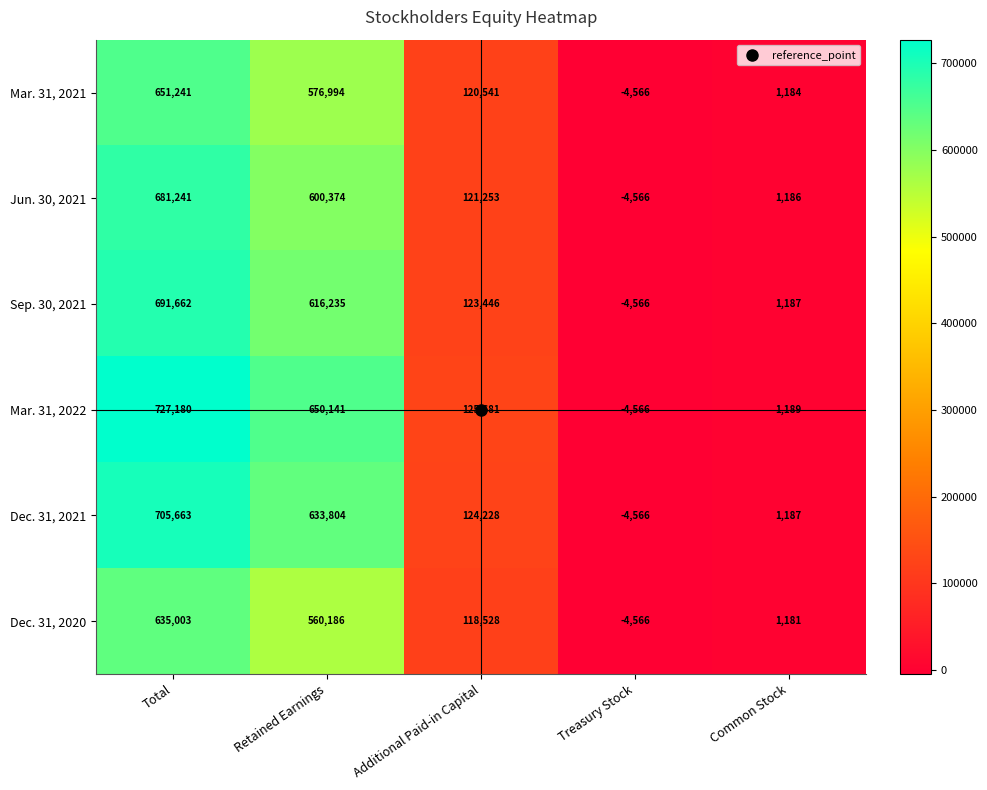

What is the minimum value shown in the chart?

-4566